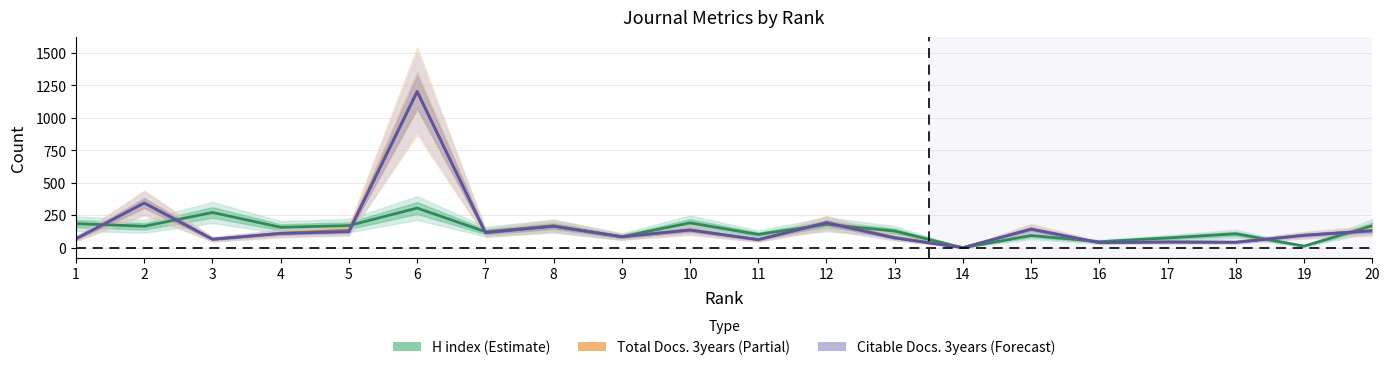

Which series changed the most between 13 and 16?

H index (Estimate)